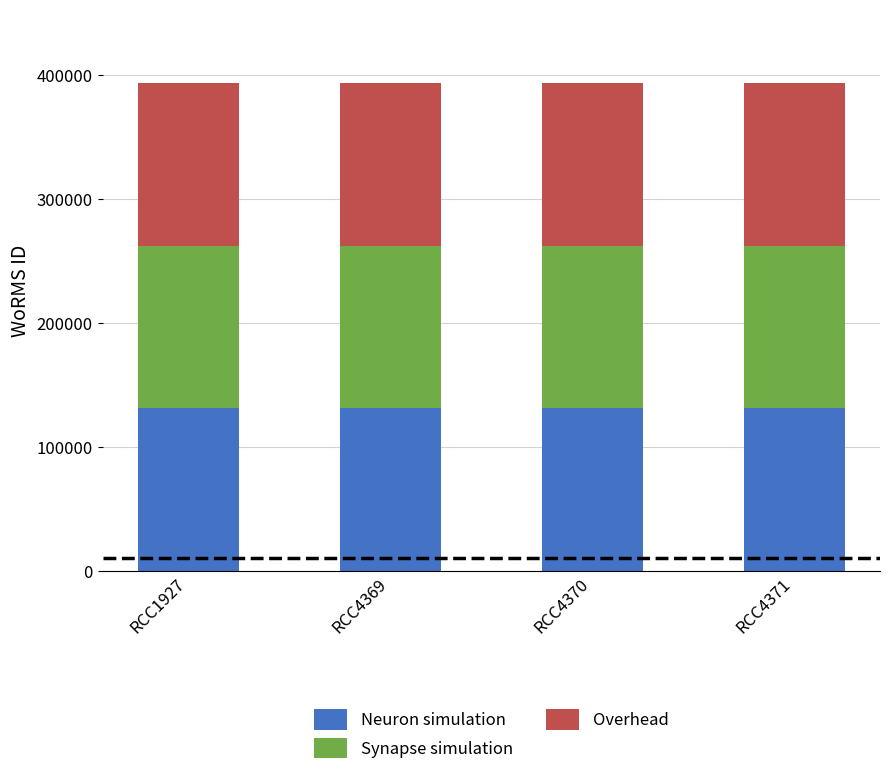

What is the lowest value of the Neuron simulation series?

131207